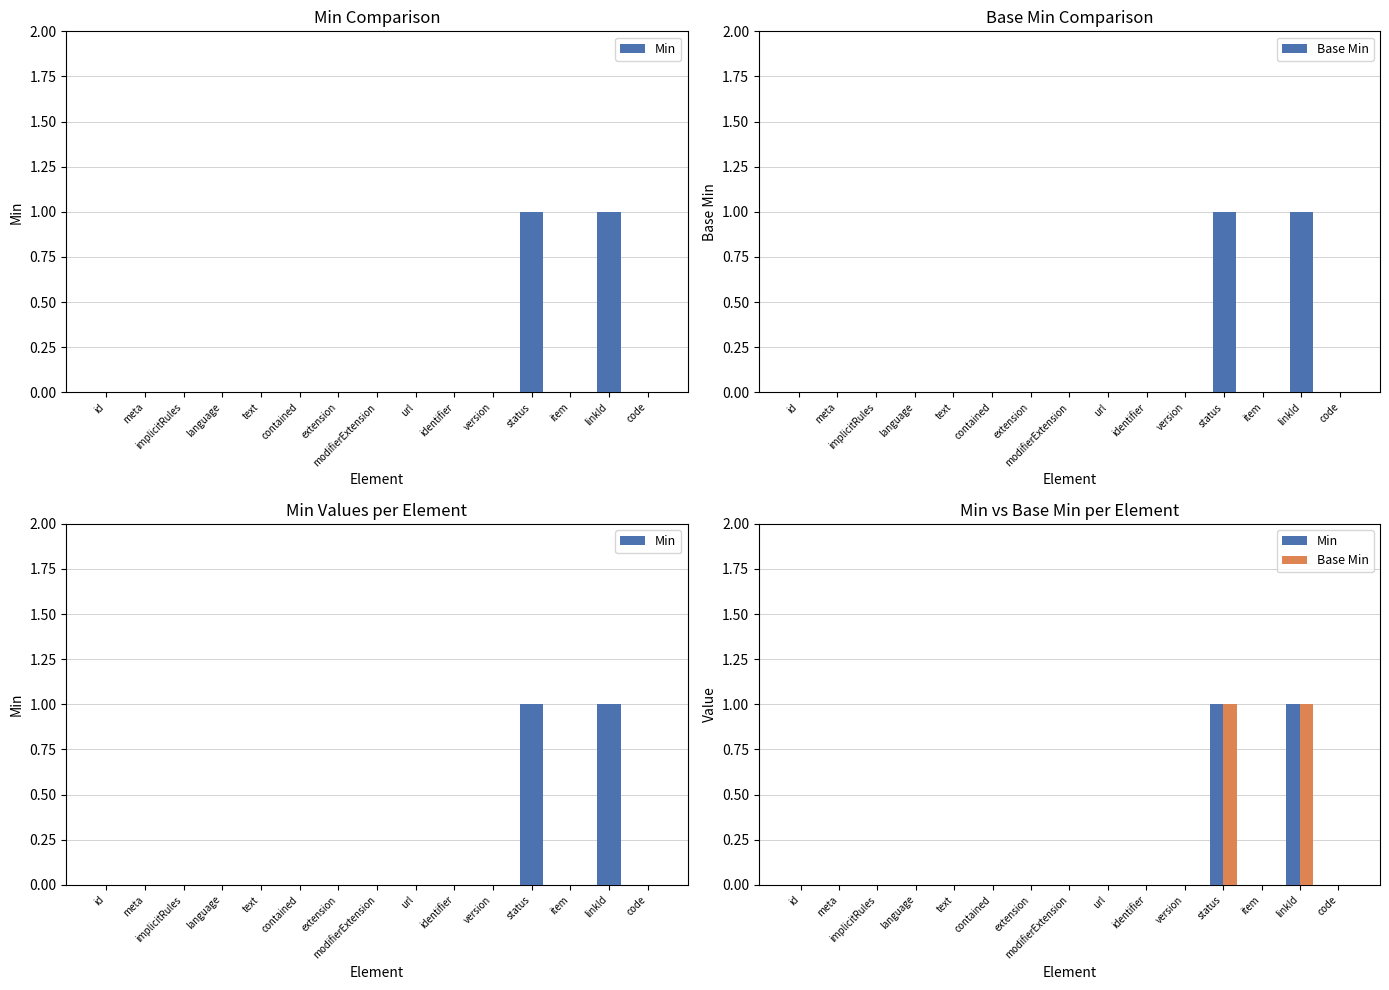

How many values in the Base Min series exceed 0?

2